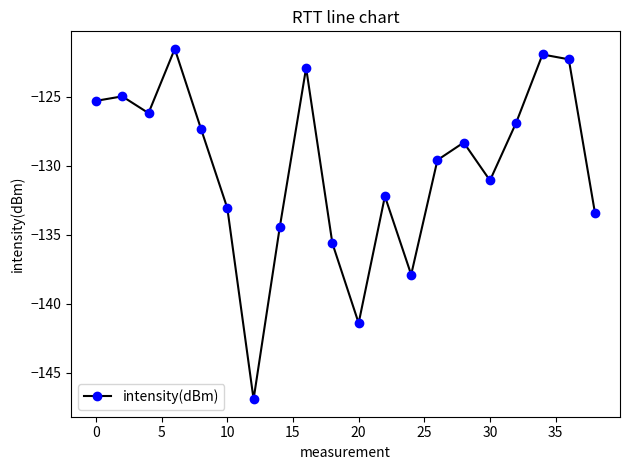

What is the maximum value shown in the chart?

-121.5